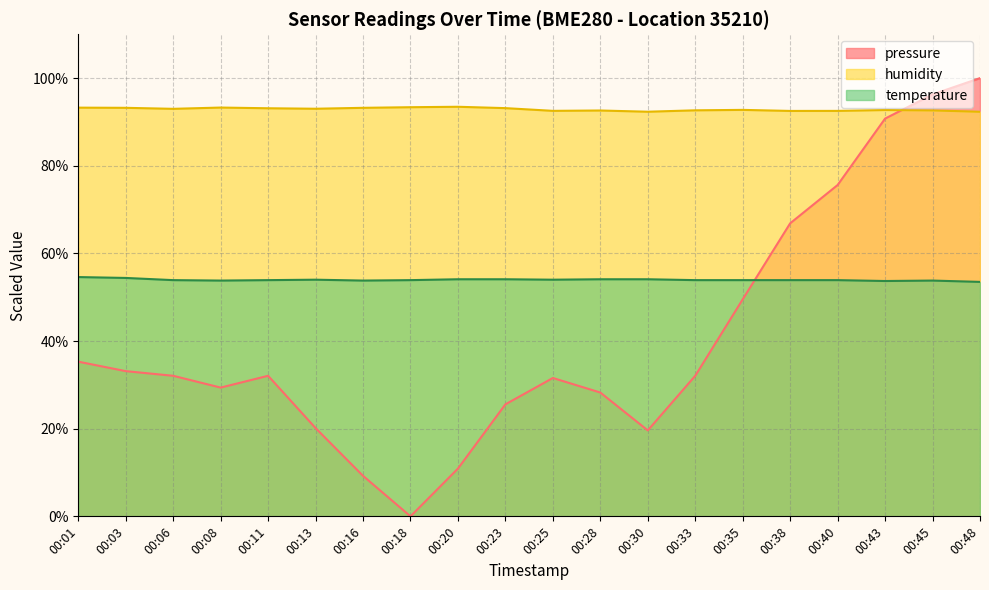

What is the total value across all series at 00:25?

178.1